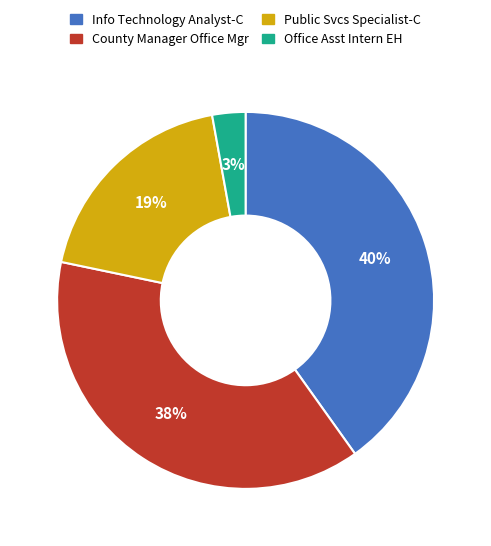

To the nearest percent, what is the average slice percentage?

25%